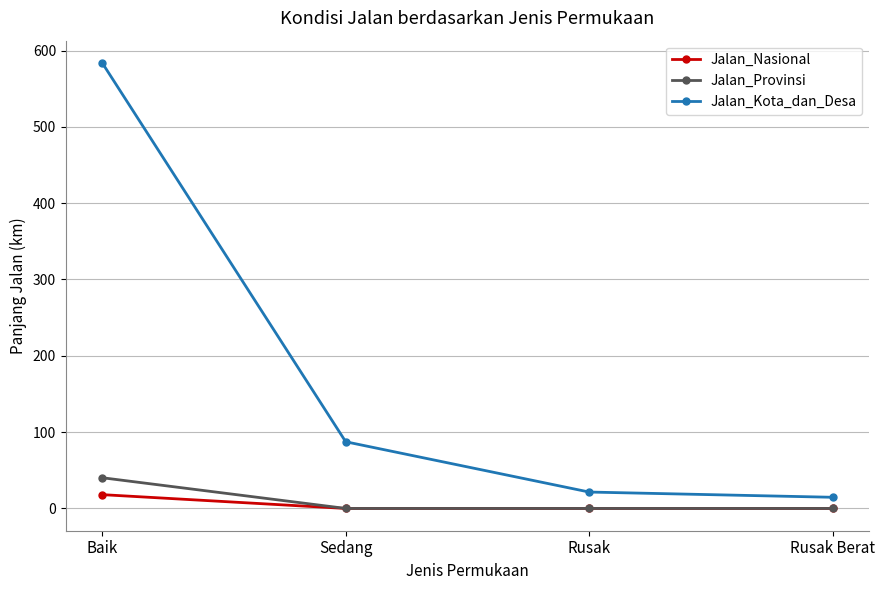

Reading left to right, what are all the values shown in this chart?

Jalan_Nasional: 18.1	0.0	0.0	0.0
Jalan_Provinsi: 40.2	0.0	0.0	0.0
Jalan_Kota_dan_Desa: 583.8	87.4	21.5	14.6